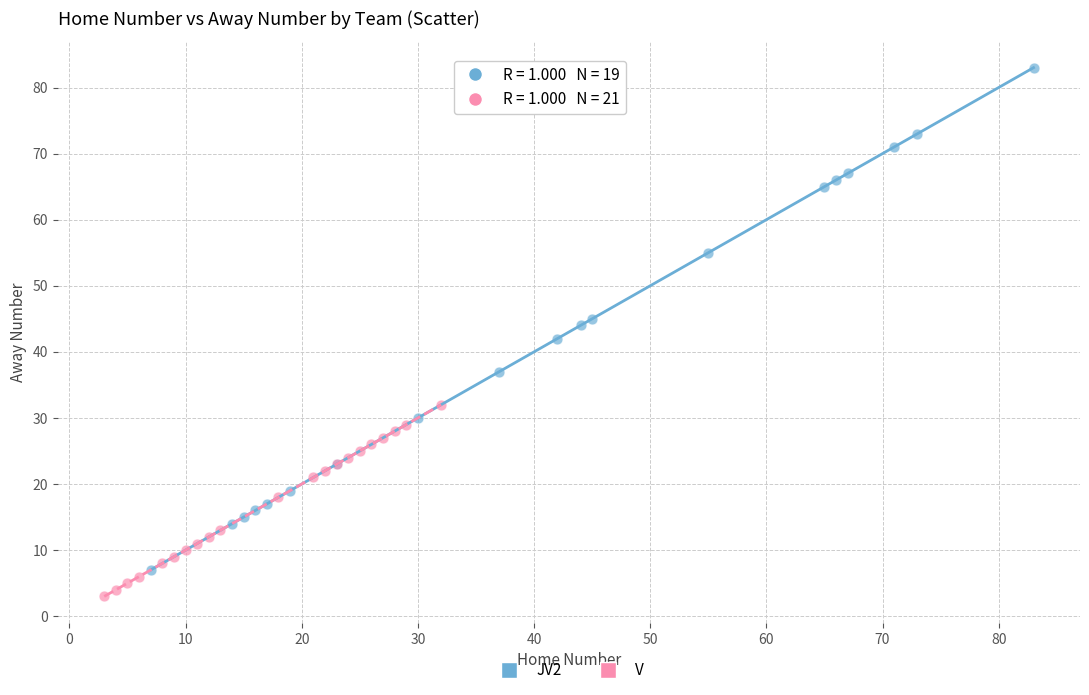

Which series has the widest spread of Y values?

JV2